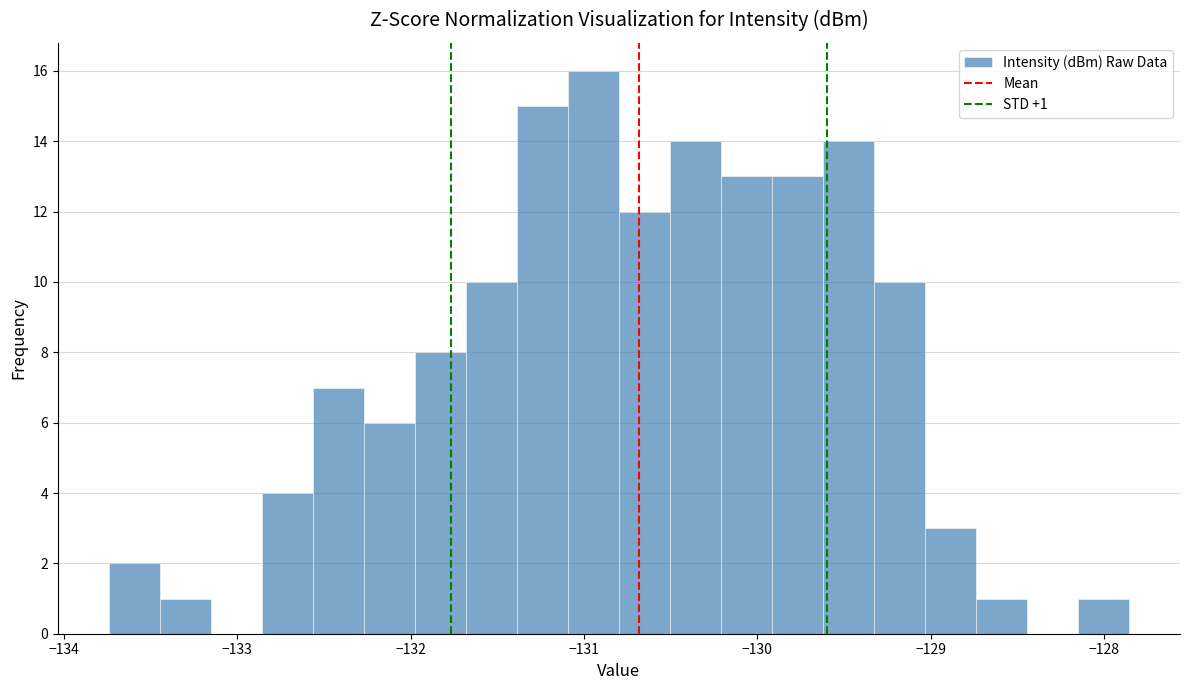

Around what value on the x-axis is the tallest bar? Give the approximate position of its centre, as read against the axis.

-130.9